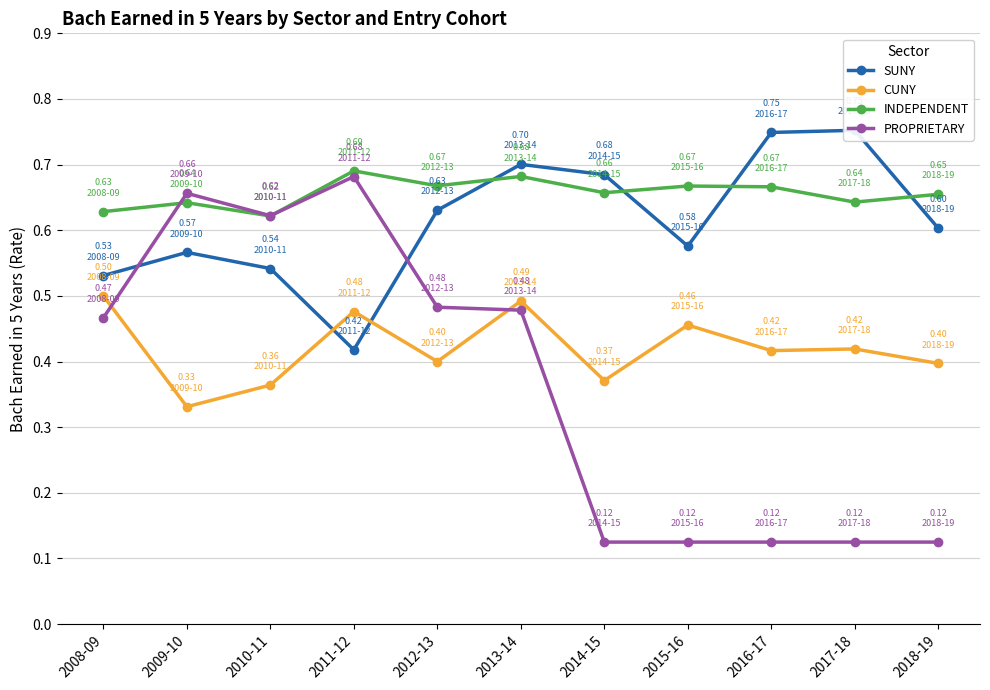

Is it true that PROPRIETARY equals 0.1 at 2014-15?

False